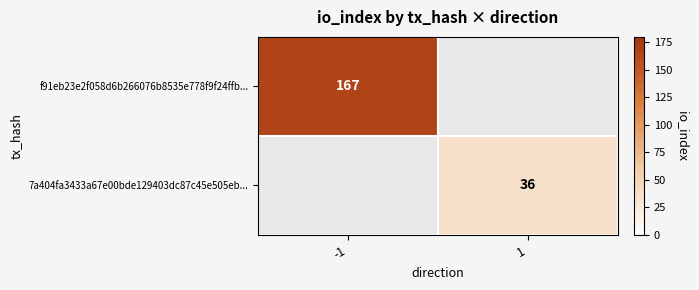

Which has a higher value, 1 or -1?

-1